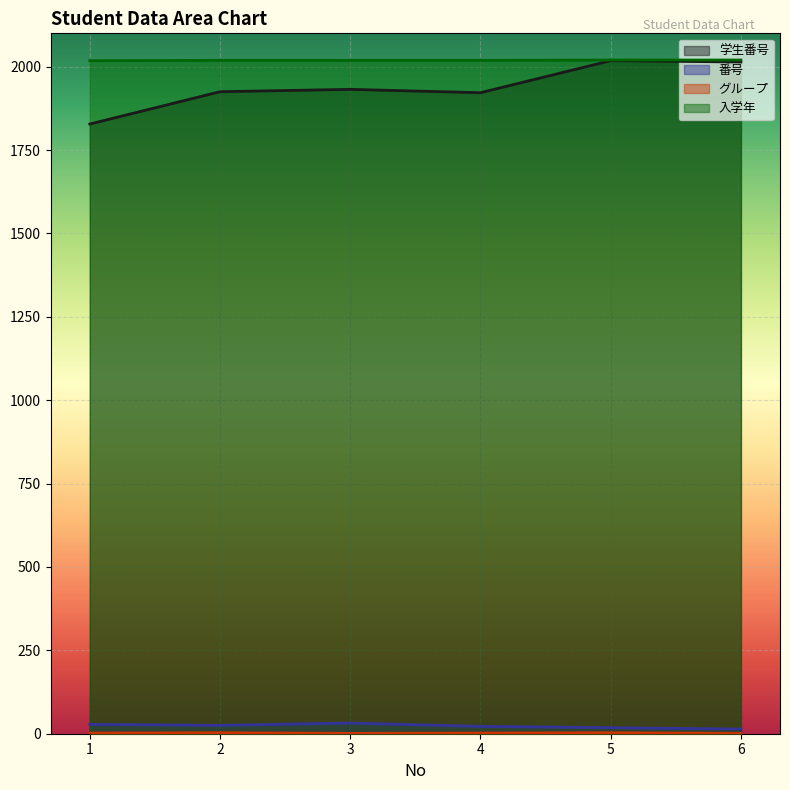

Where is the first local minimum for 番号?

2